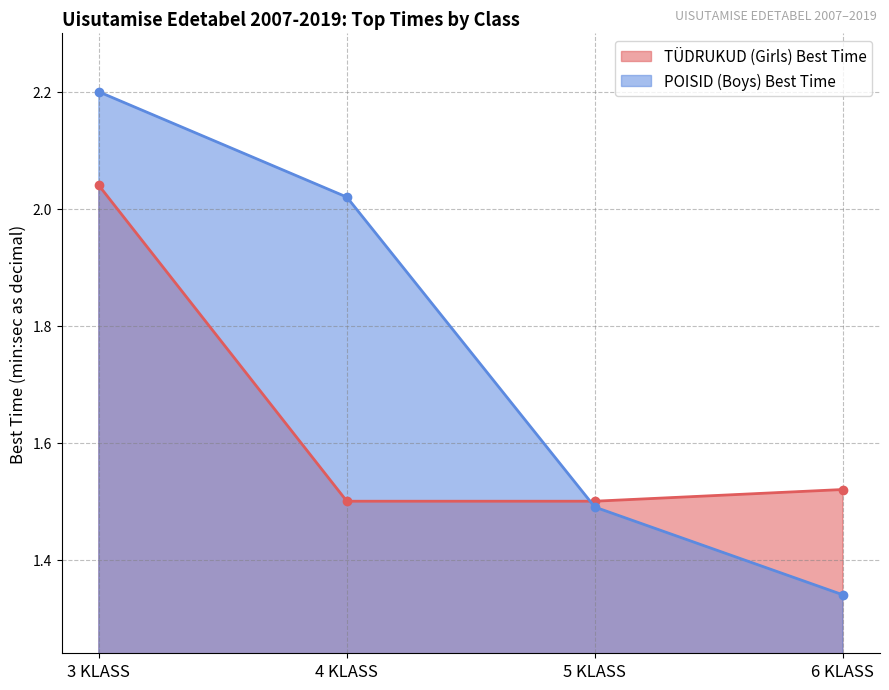

Reading left to right, what are all the values shown in this chart?

TÜDRUKUD (Girls) Best Time: 3 KLASS=2.0	4 KLASS=1.5	5 KLASS=1.5	6 KLASS=1.5
POISID (Boys) Best Time: 3 KLASS=2.2	4 KLASS=2.0	5 KLASS=1.5	6 KLASS=1.3